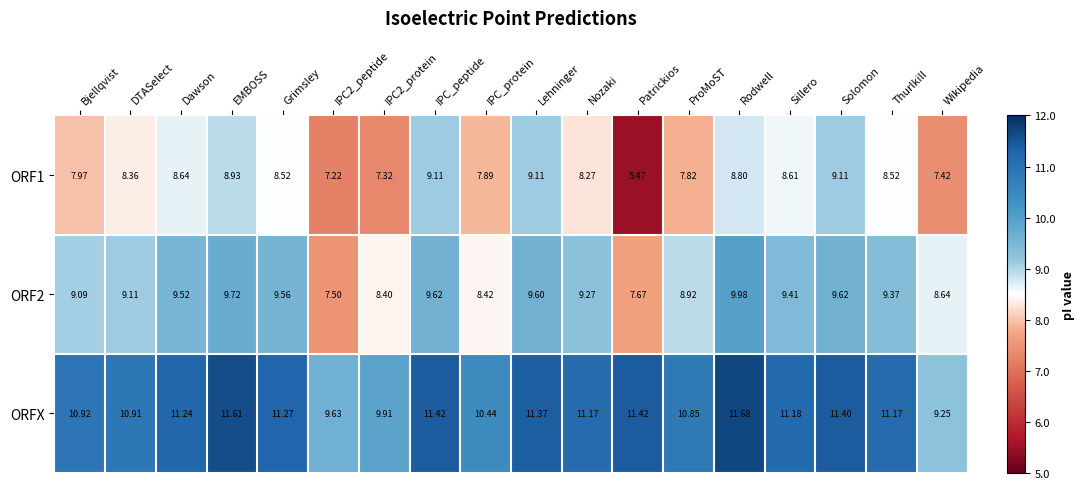

At which category does the chart reach its peak across all series?

Rodwell